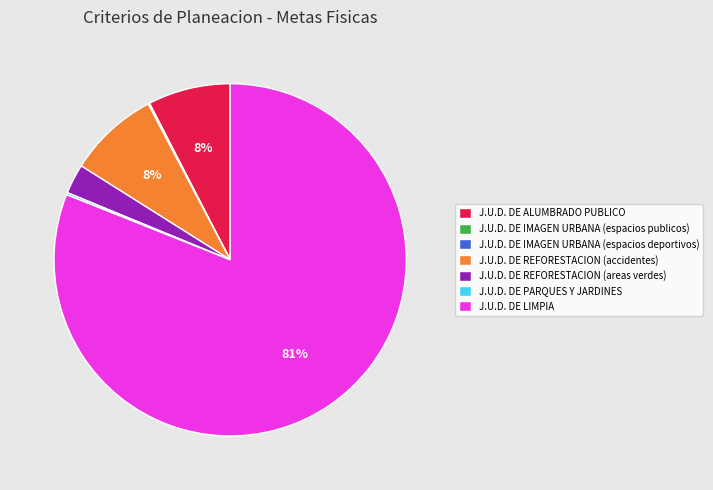

To the nearest percent, what is the difference between the largest and smallest slice percentages?

81%